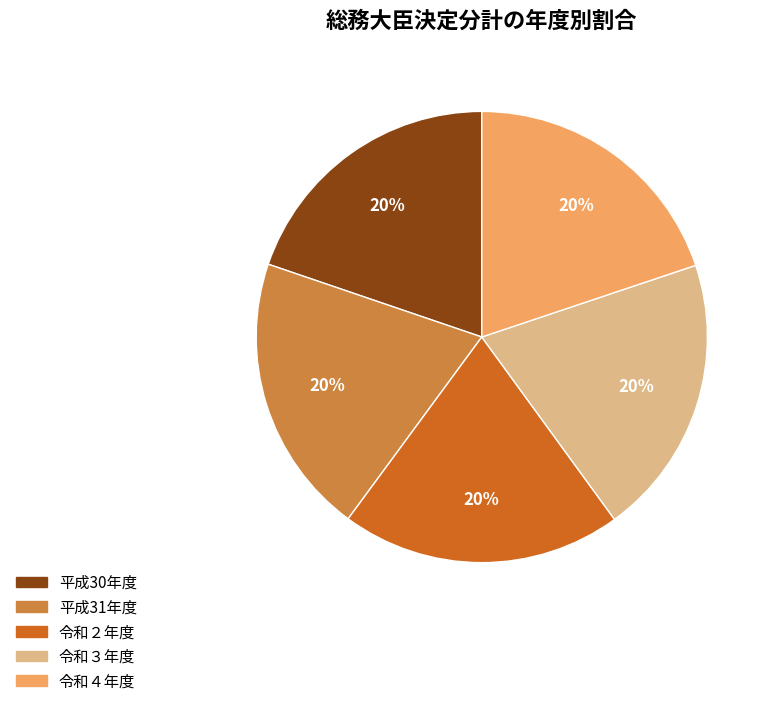

True or false: 令和３年度 accounts for 7% of the total.

False